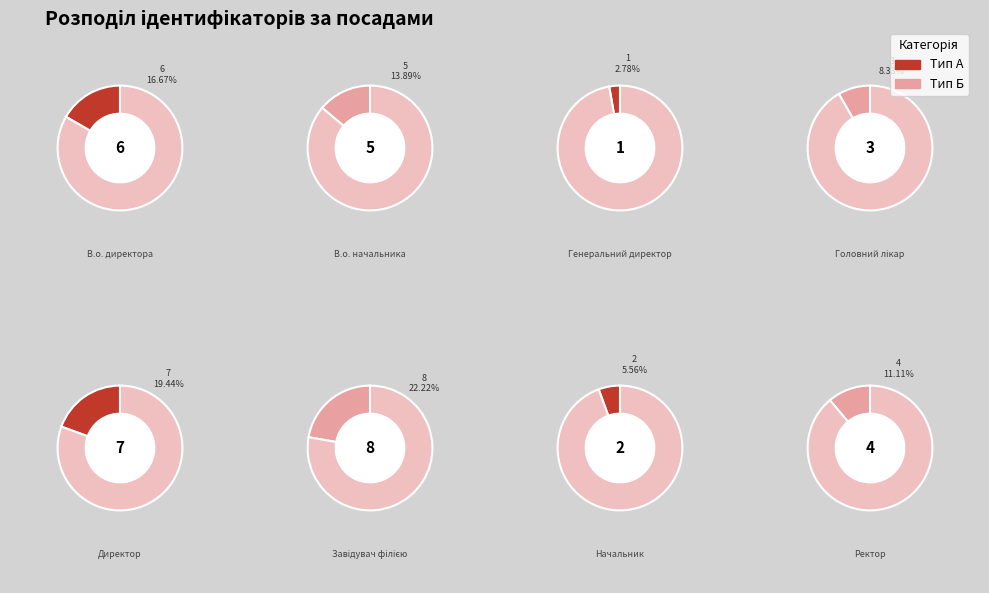

Is the sum of Головний лікар and Завідувач філією greater than half?

No